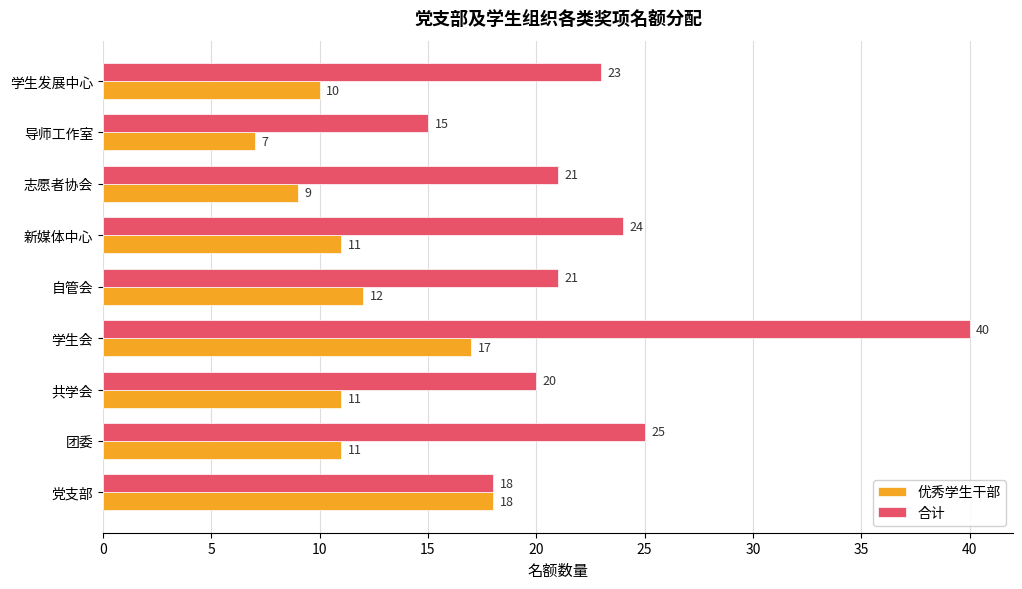

Is it true that 合计 equals 25 at 团委?

True